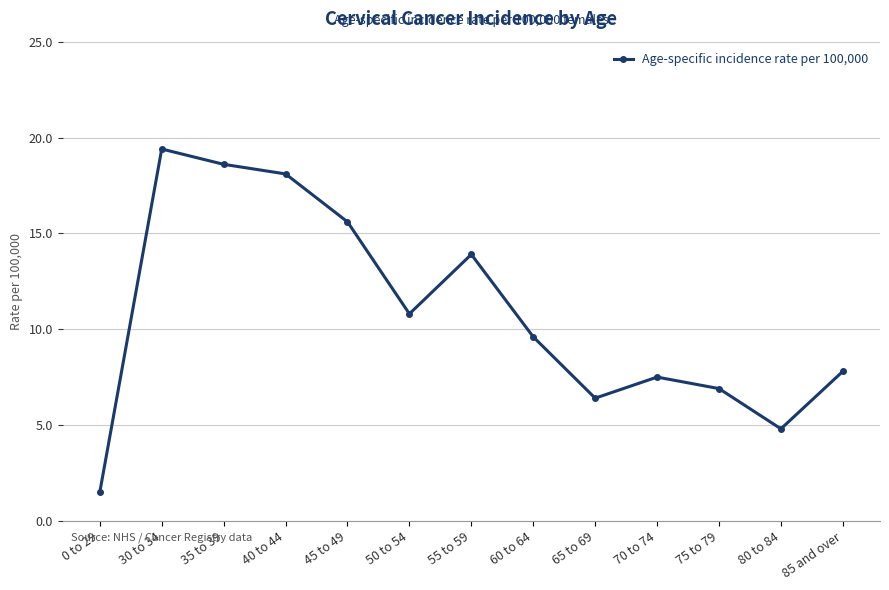

What is the difference between the maximum and minimum values?

17.9